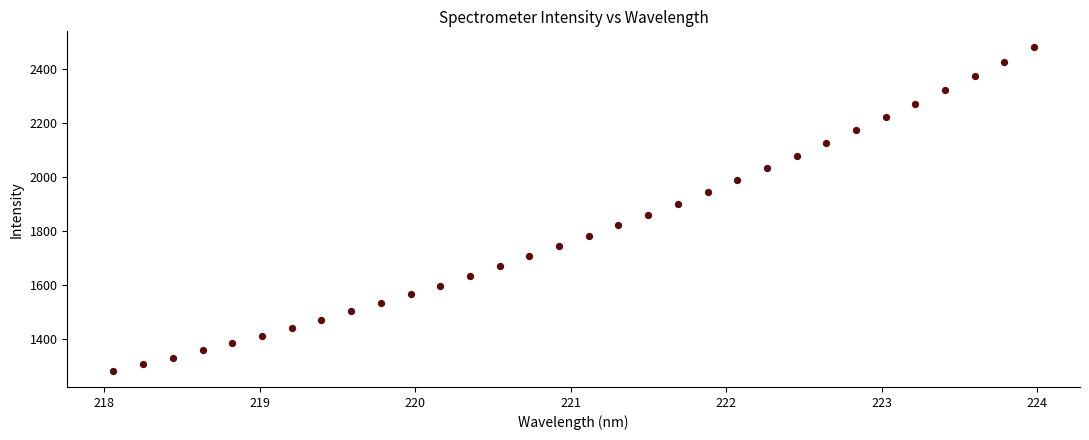

What is the range of Y values (max minus min)?

1195.8